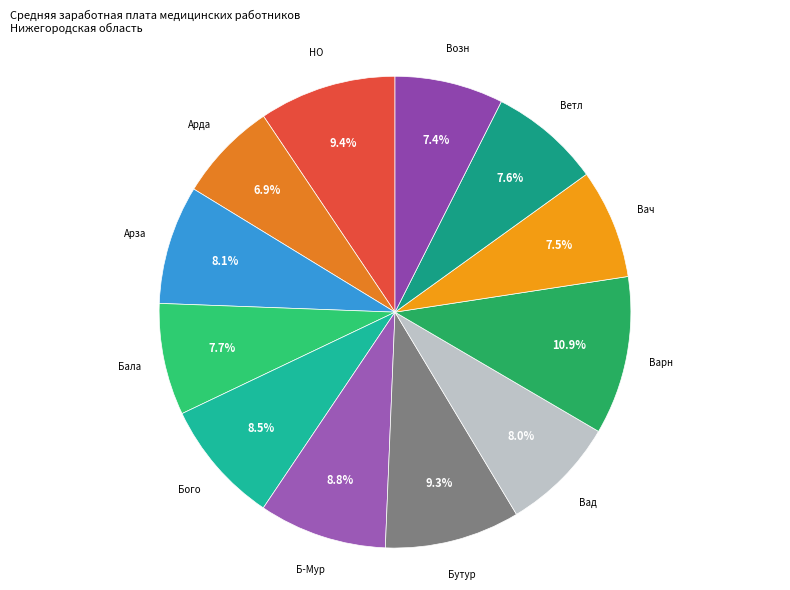

Is there any slice that represents more than half of the pie?

No